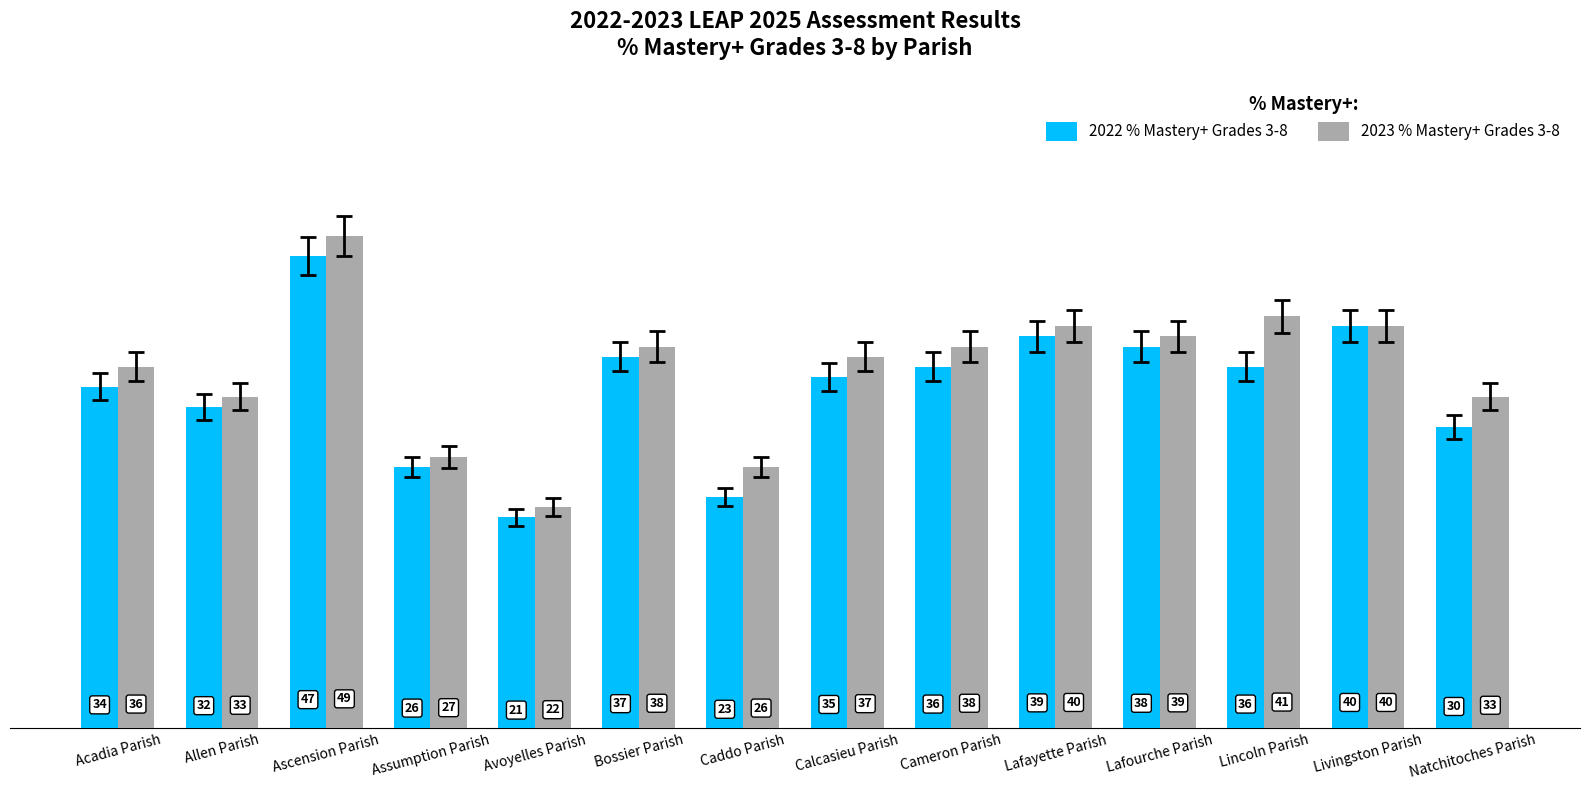

The 2022 % Mastery+ Grades 3-8 series shows 35 at Calcasieu Parish. True or false?

True